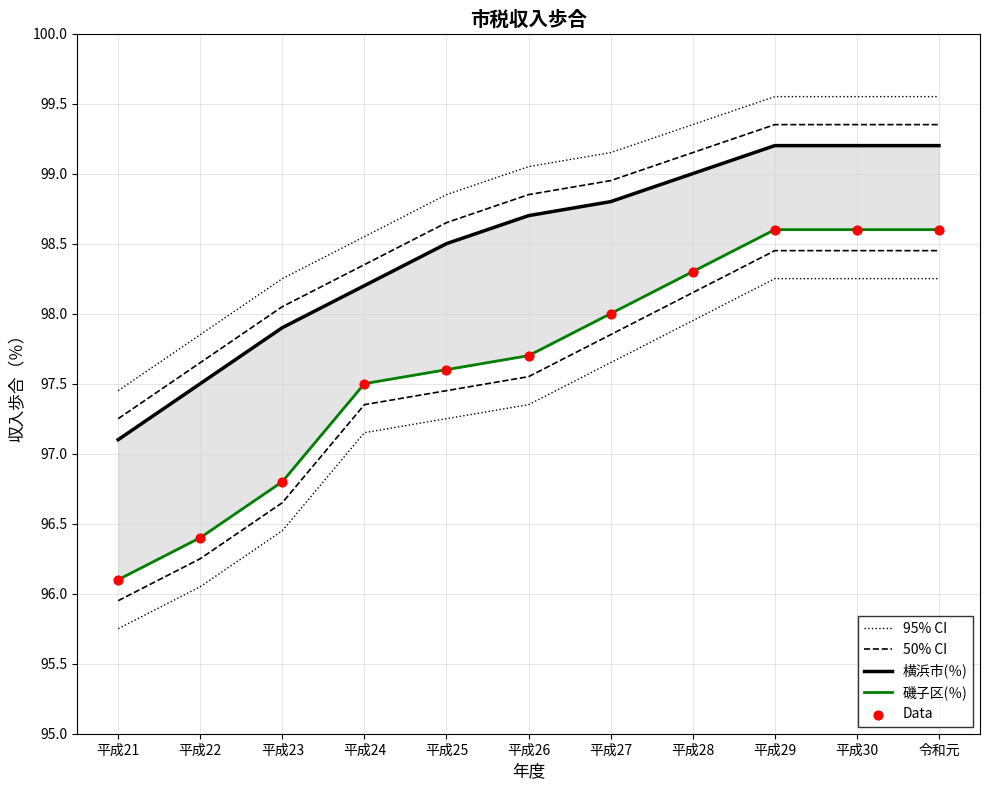

What are all the series names shown in the legend?

95% CI, 50% CI, 横浜市(％), 磯子区(％), Data